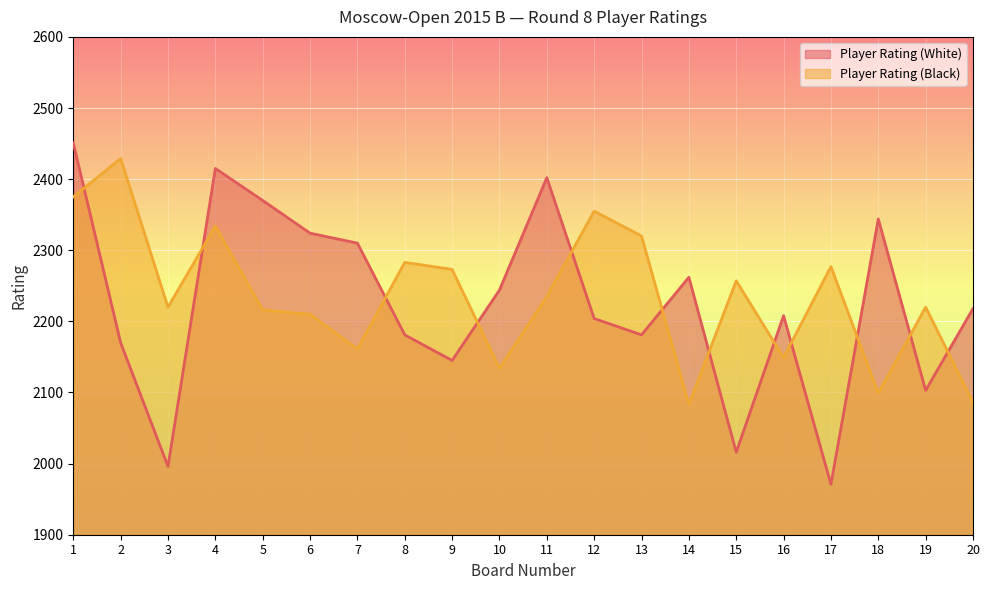

What is the difference between the maximum and minimum values in the Player Rating (White) series?

480